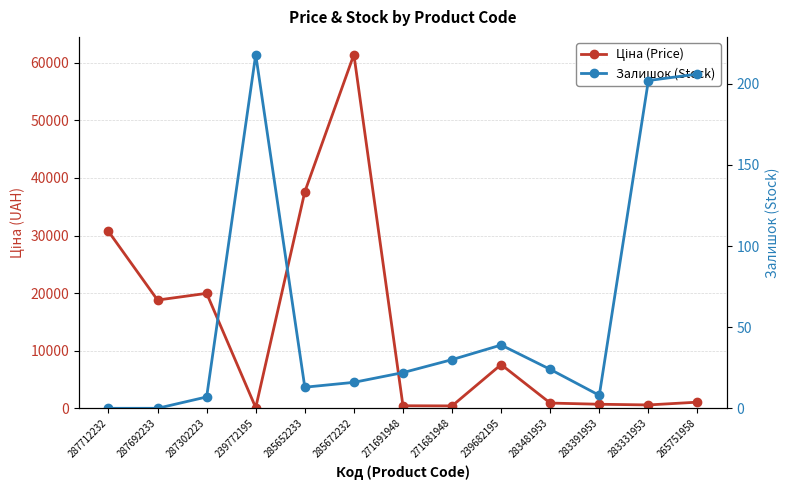

Between 287712232 and 265751958, which series saw the biggest shift?

Ціна (Price)